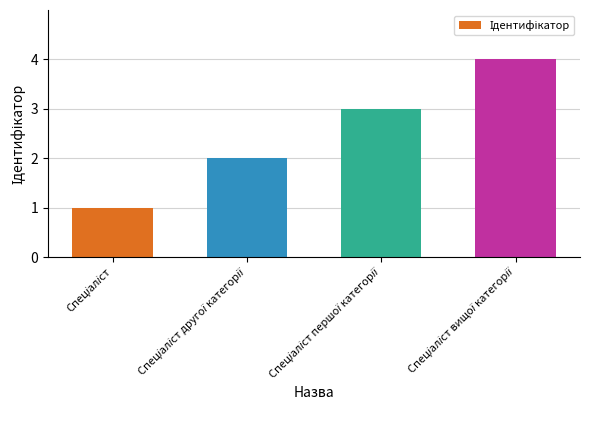

What is the greatest value displayed?

4